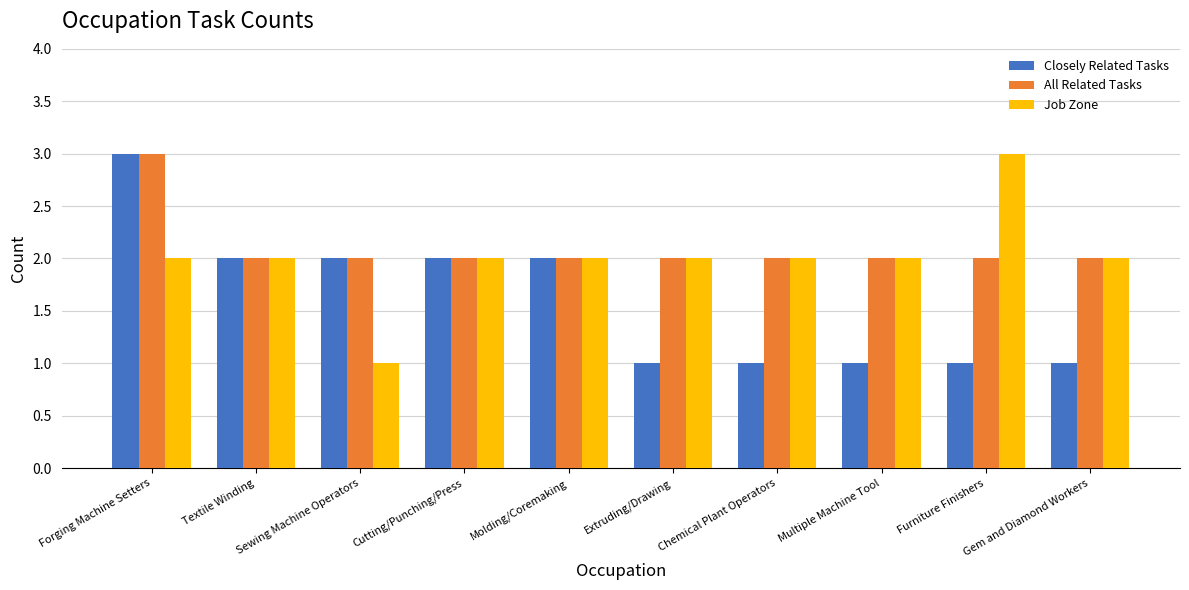

How many distinct data groups are displayed?

3